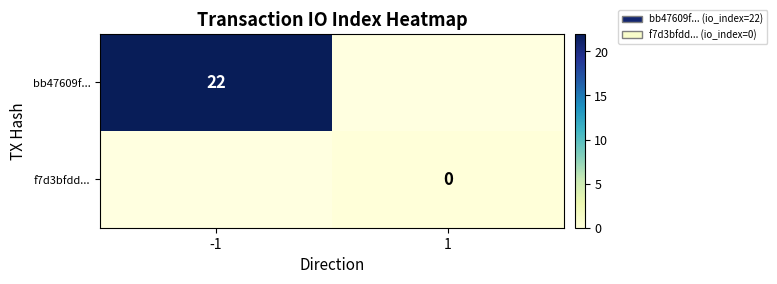

The value of bb47609f... at -1 is 22. True or false?

True